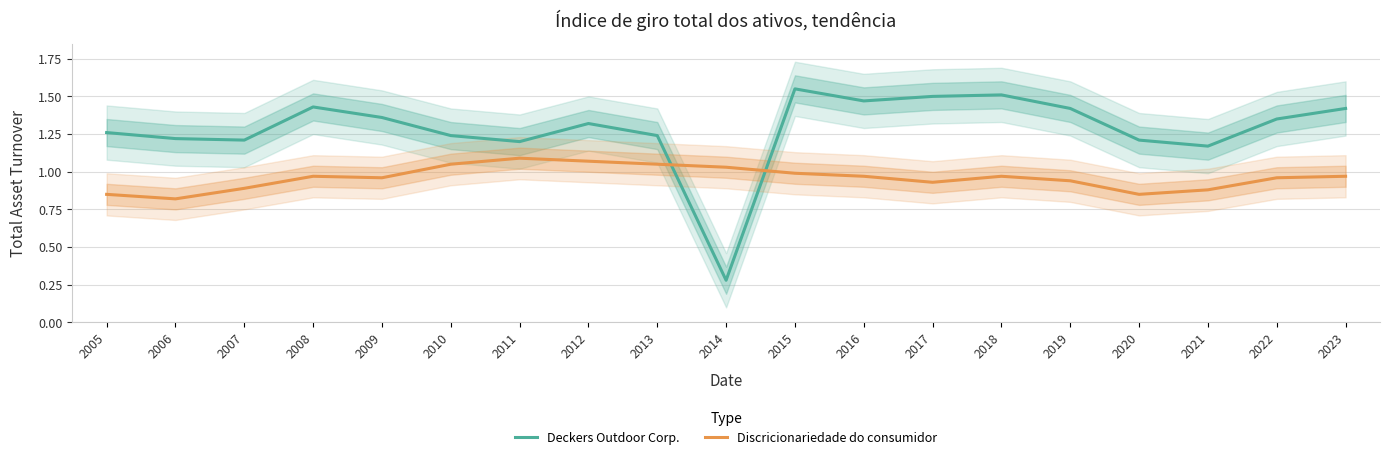

Where is Deckers Outdoor Corp. nearest to the value 0?

2014